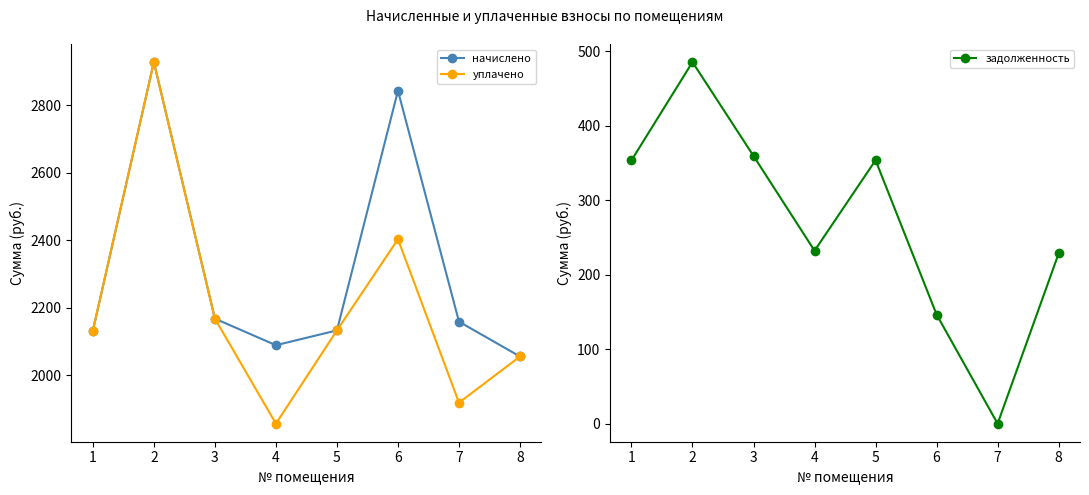

Rank the categories by задолженность value from highest to lowest.

2, 3, 5, 1, 4, 8, 6, 7